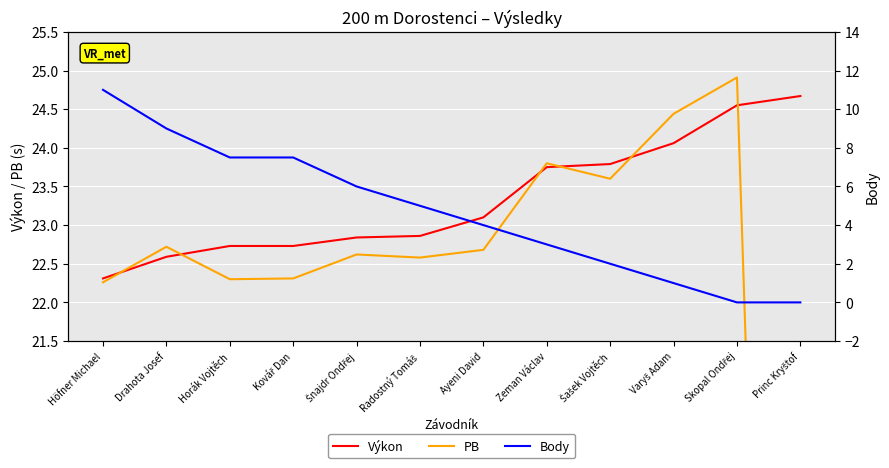

Between Höfner Michael and Kovář Dan, which series saw the biggest shift?

Body